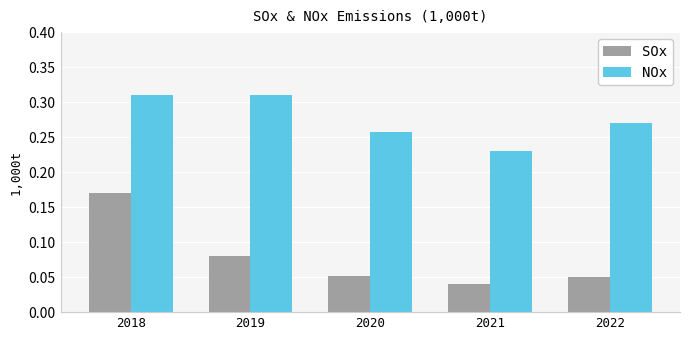

List the series in order of their peak value, lowest first.

SOx, NOx